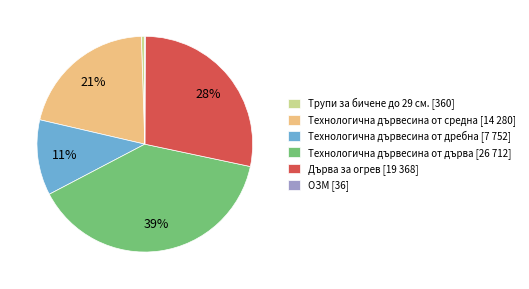

True or false: Технологична дървесина от средна [14 280] accounts for 13% of the total.

False